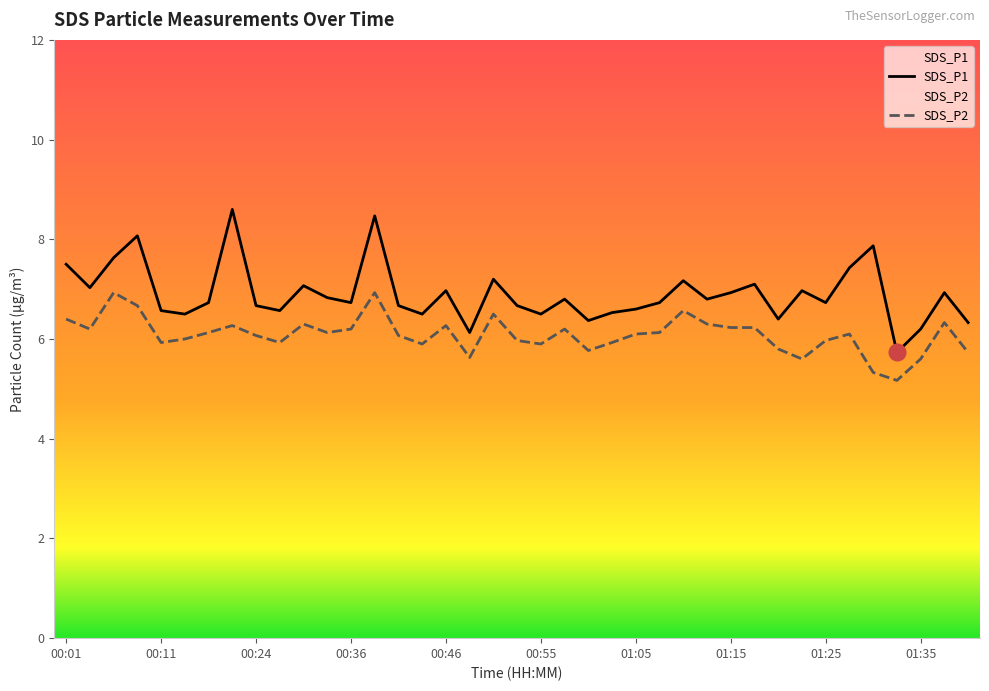

True or false: SDS_P2 and SDS_P1 intersect in this chart.

False